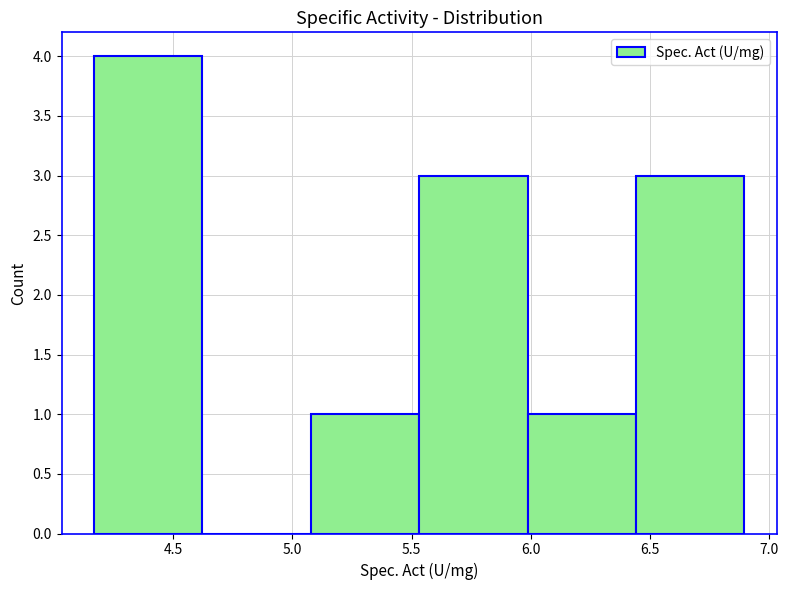

Reading left to right, transcribe this chart: for each bar, give the range it covers on the x-axis and its height. Neither the bar edges nor the heights are printed on the chart, so give them approximately, as read against the axes.

4.15 to 4.60: 4
4.60 to 5.10: 0
5.10 to 5.55: 1
5.55 to 6.00: 3
6.00 to 6.45: 1
6.45 to 6.90: 3